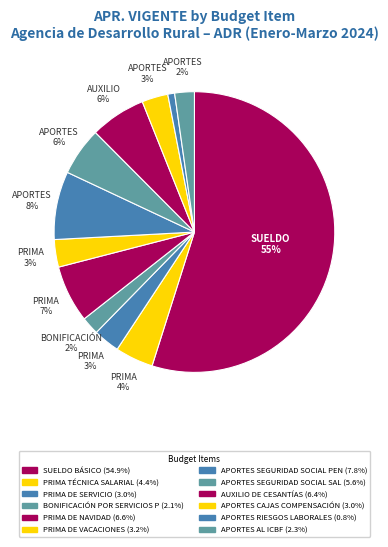

Which category has the biggest portion of the pie?

SUELDO BÁSICO